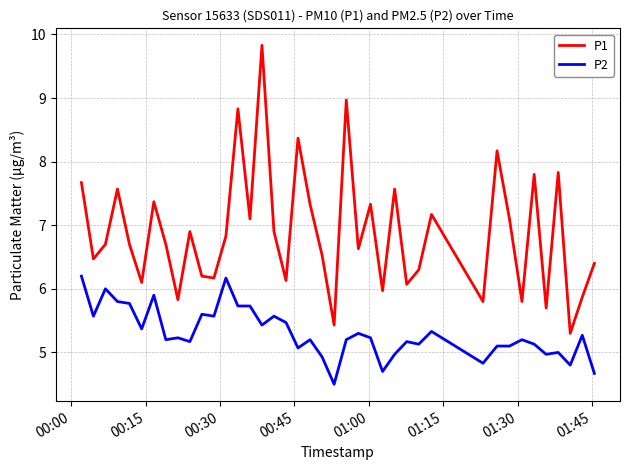

Which series has the largest range (max minus min)?

P1